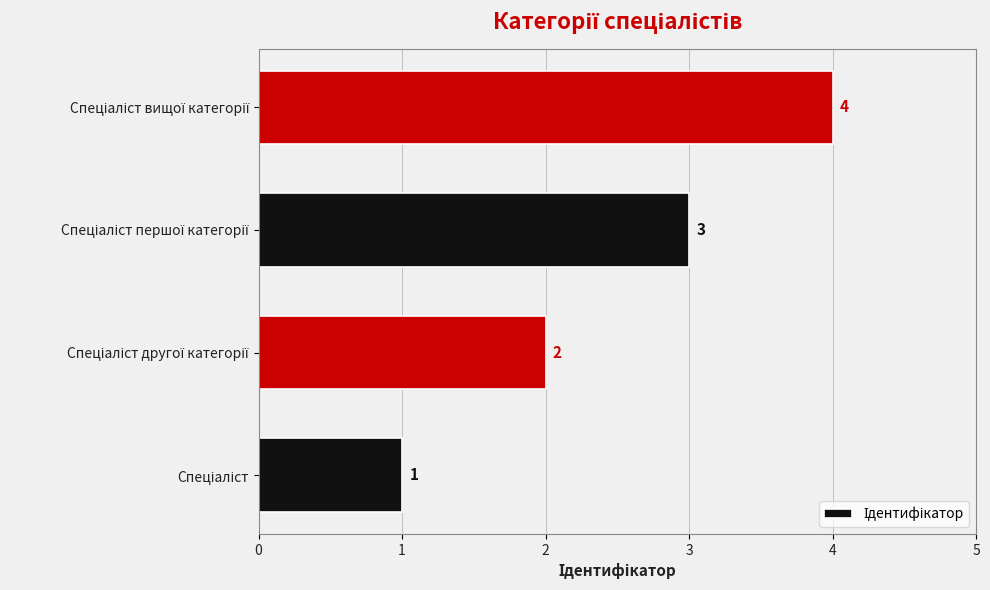

What is the sum of all values?

10